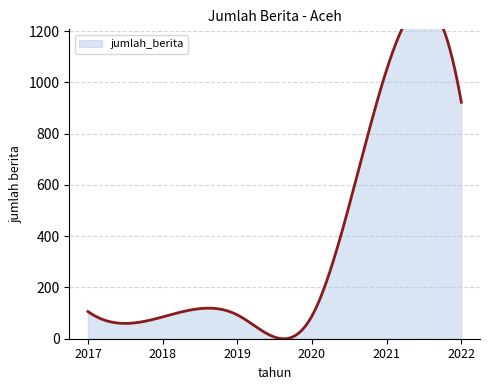

What is the average value?

391